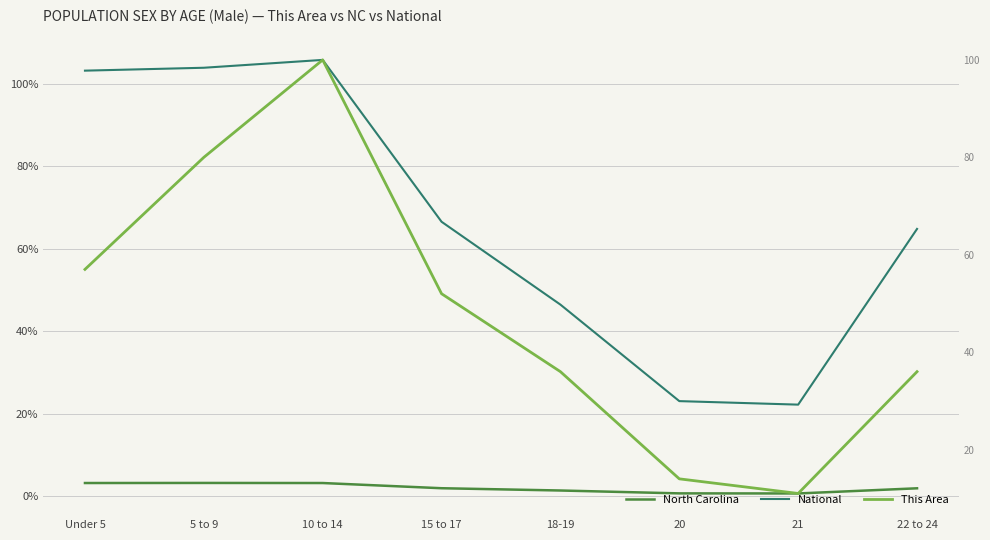

What are all the series names shown in the legend?

North Carolina, National, This Area